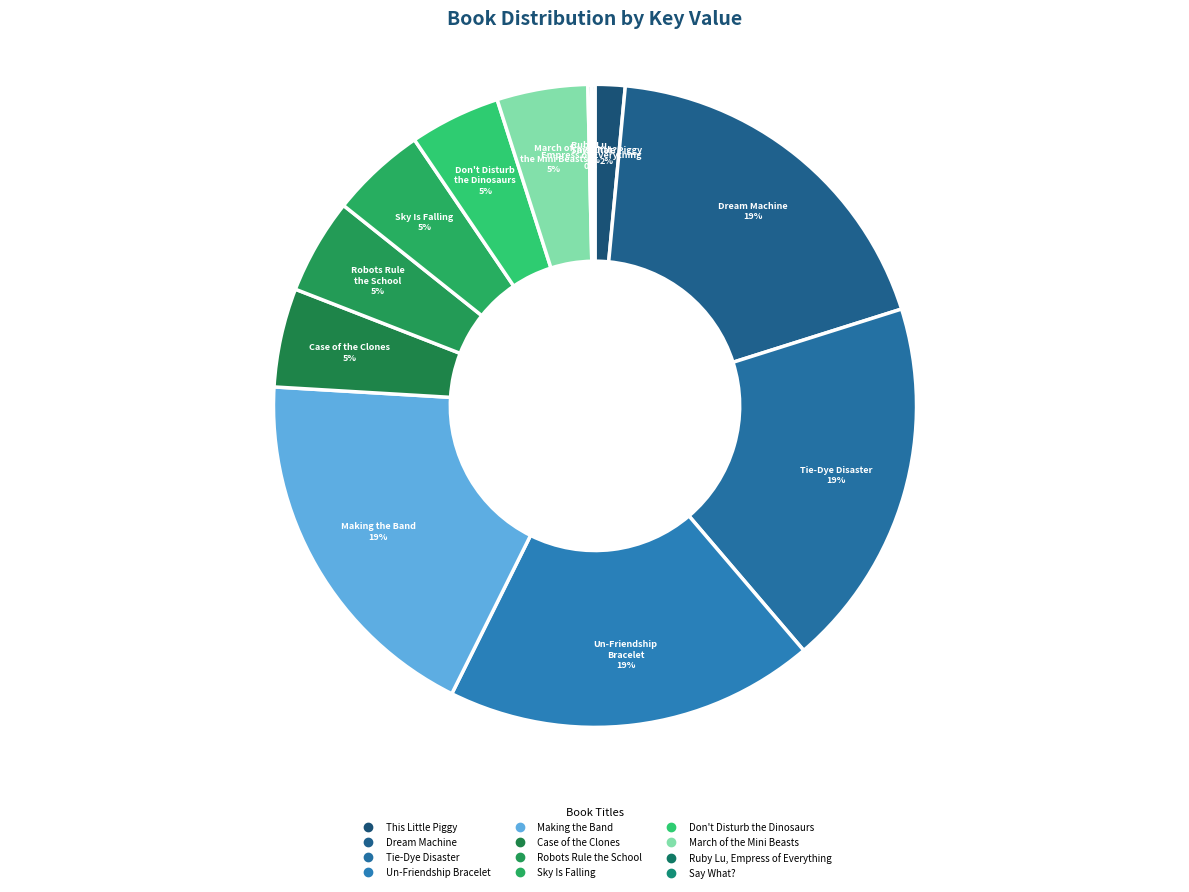

Which category has the smallest portion of the pie?

Say What?